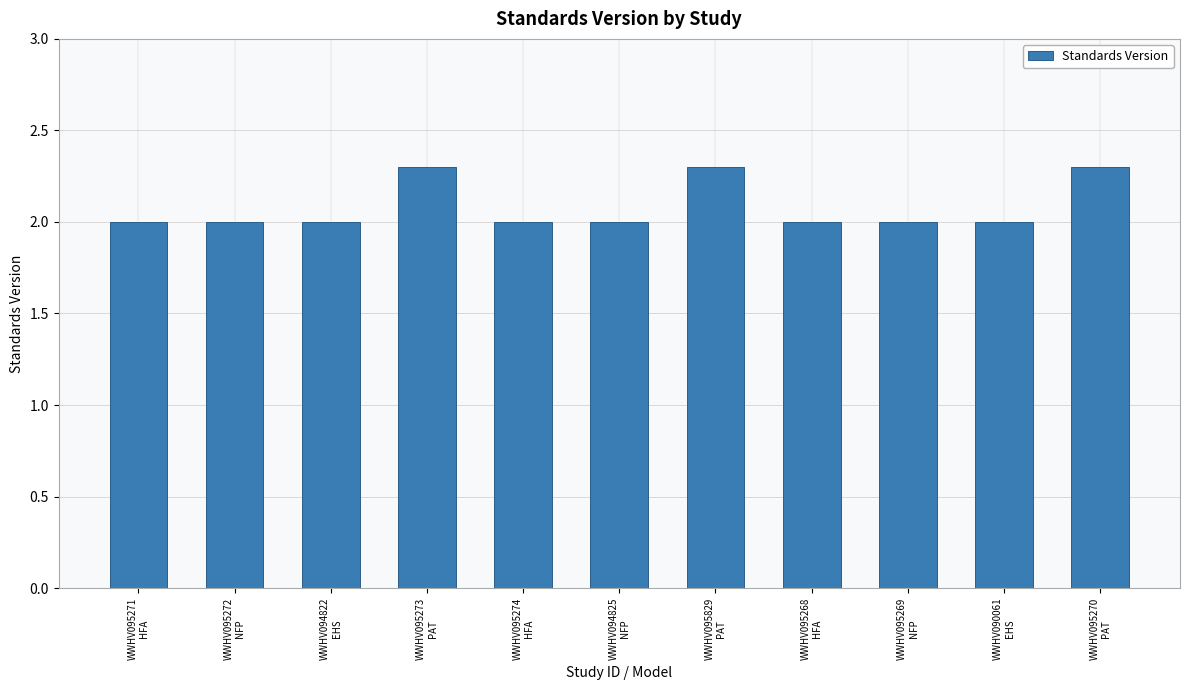

What is the difference between the second highest and minimum values?

0.3